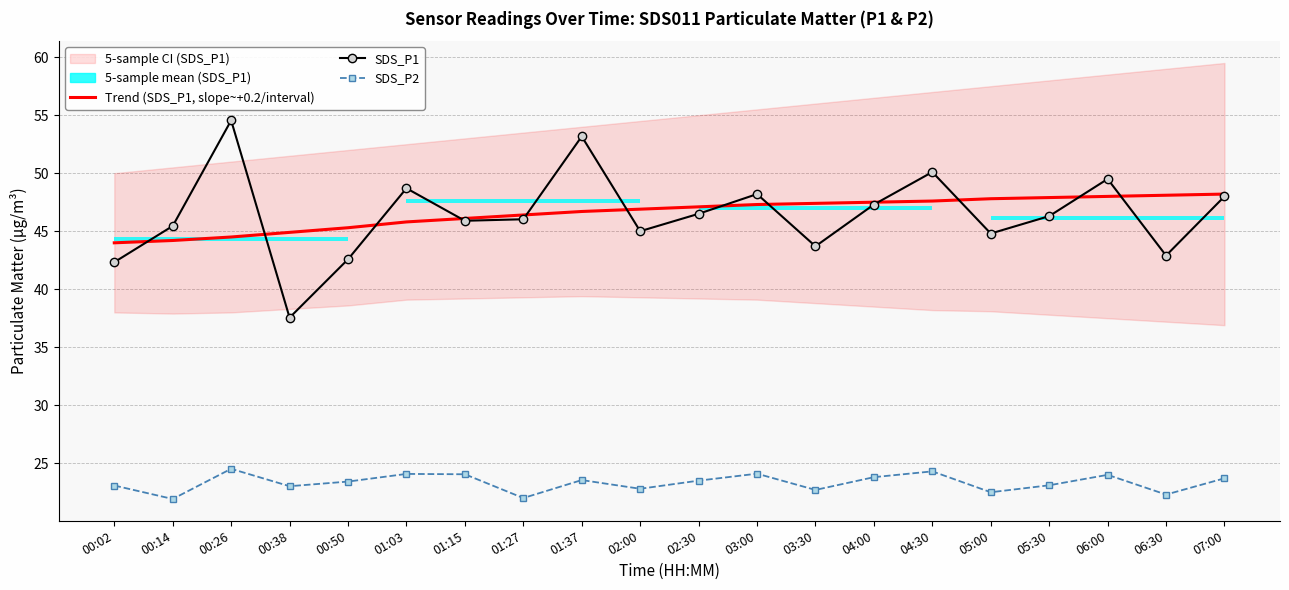

Read the SDS_P1 value at 05:00.

44.8